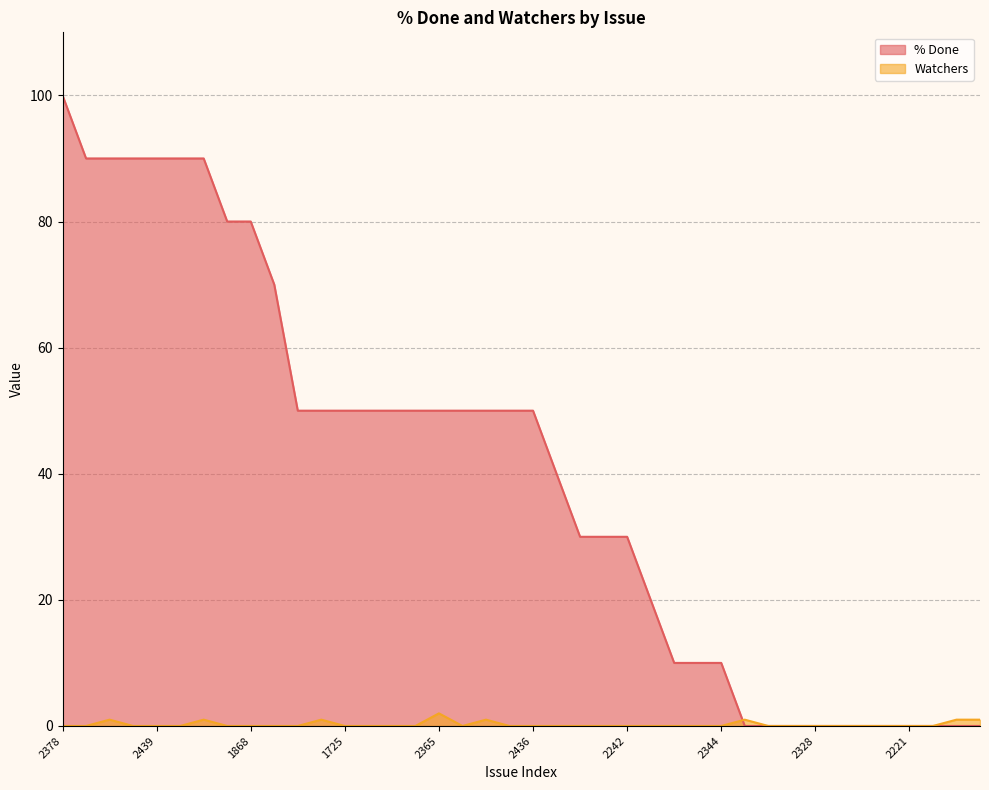

Which series has the largest range (max minus min)?

% Done